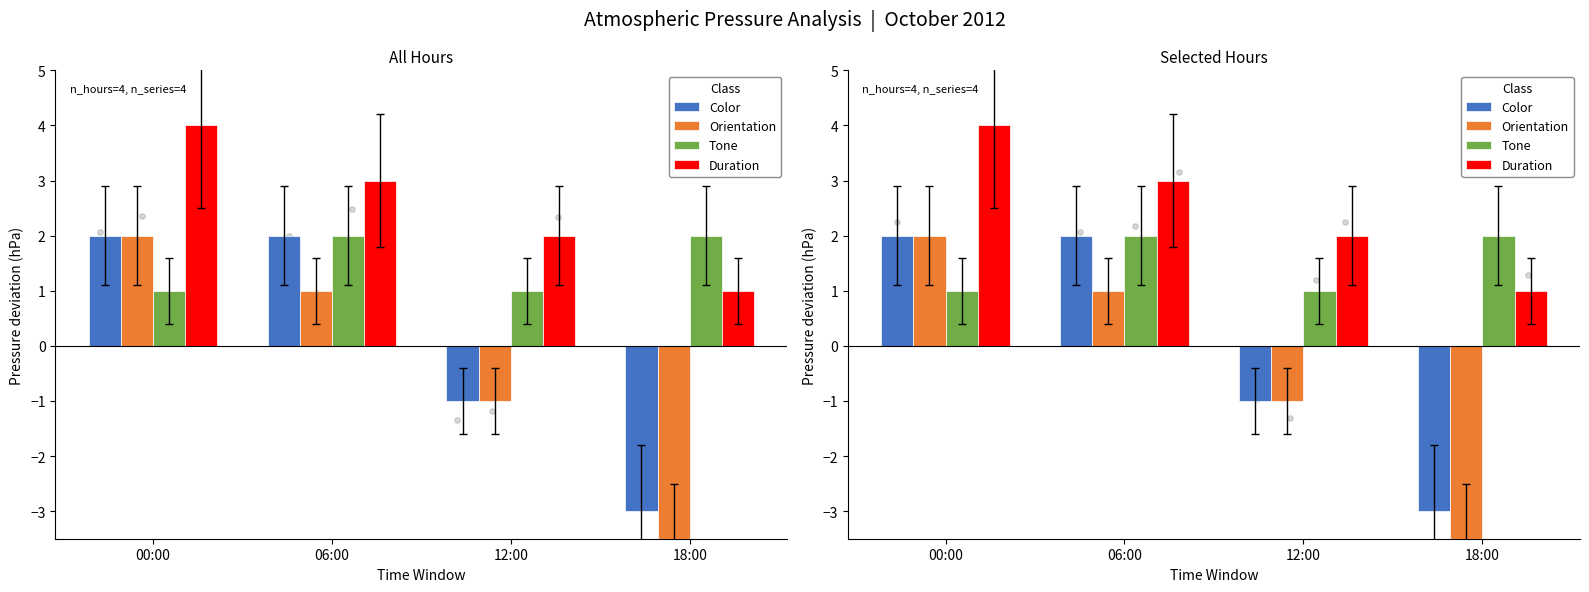

What is the total value across all series at 18:00?

-4